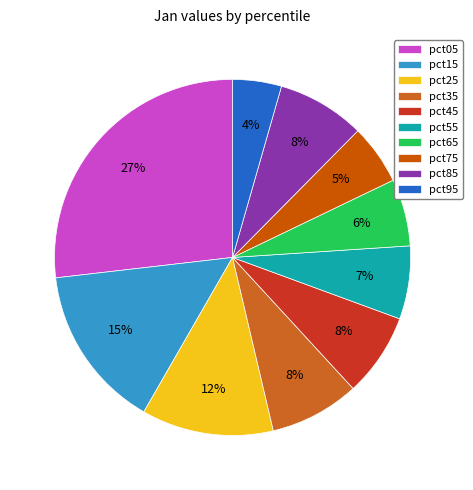

To the nearest percent, what portion does pct65 represent?

6%